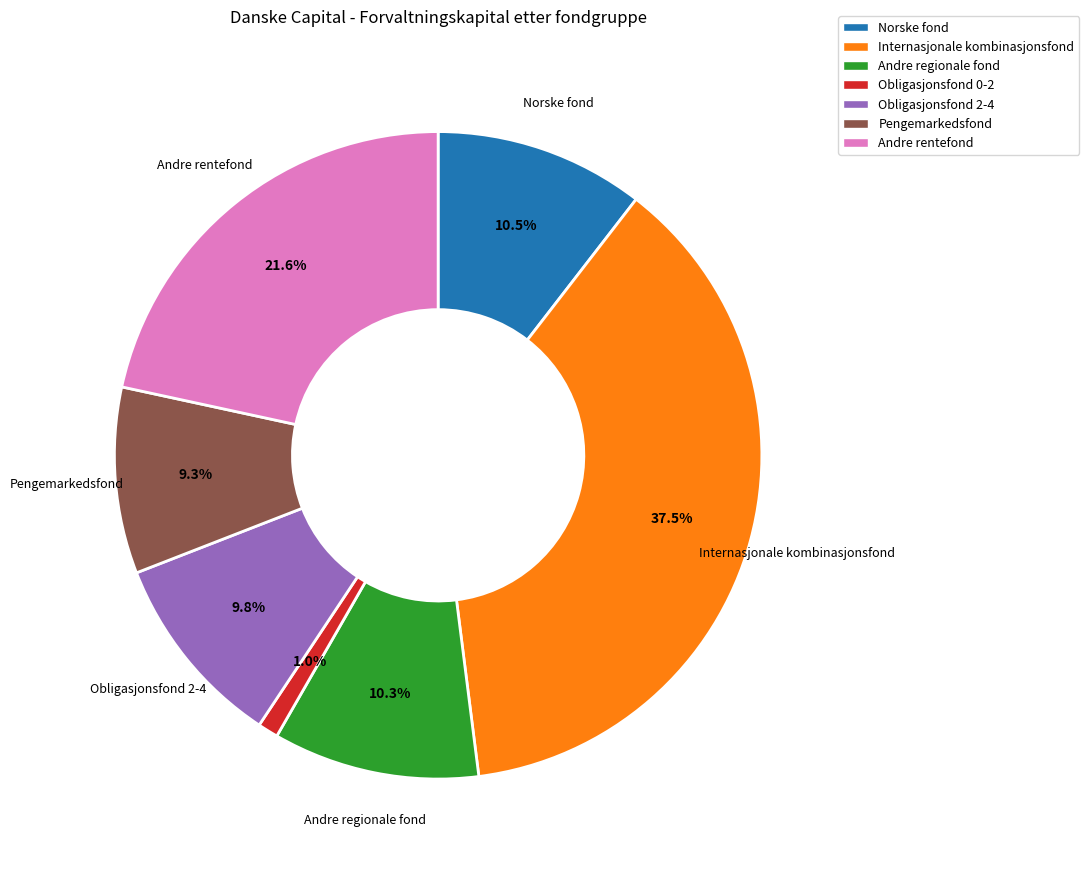

Between Obligasjonsfond 2-4 and Andre rentefond, which is larger?

Andre rentefond